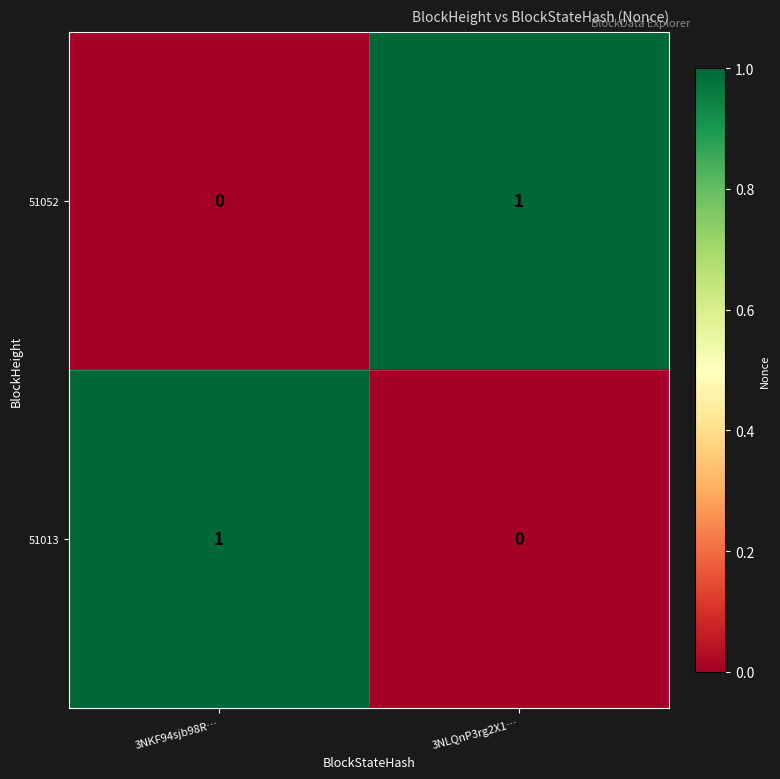

Rank the categories by 51013 value from highest to lowest.

3NKF94sjb98R…, 3NLQnP3rg2X1…